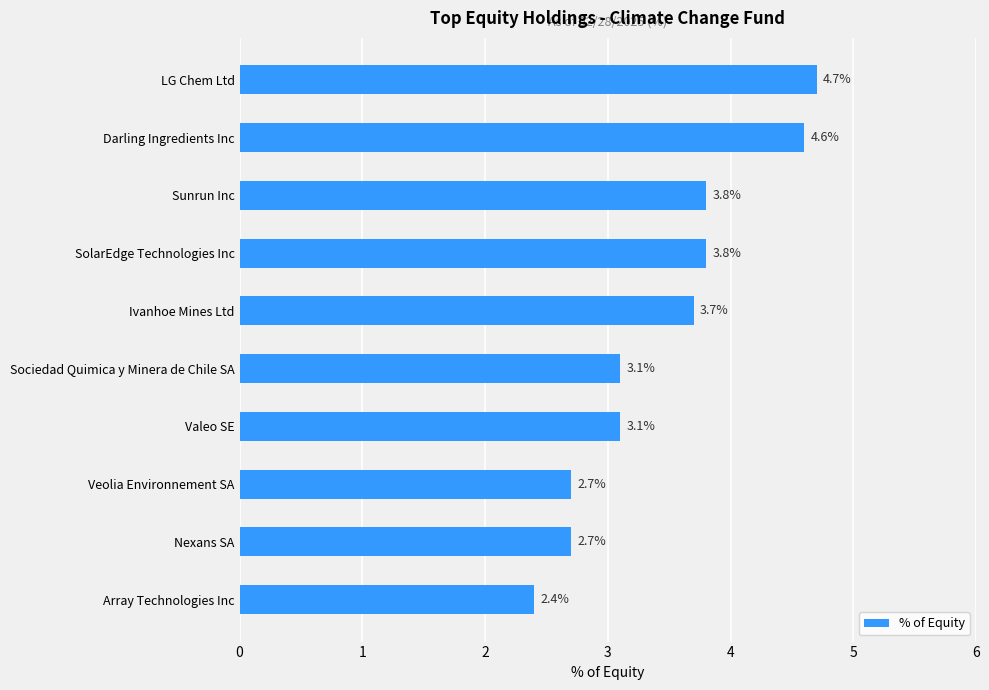

Reading top to bottom, what are all the values shown in this chart?

LG Chem Ltd=4.7	Darling Ingredients Inc=4.6	Sunrun Inc=3.8	SolarEdge Technologies Inc=3.8	Ivanhoe Mines Ltd=3.7	Sociedad Quimica y Minera de Chile SA=3.1	Valeo SE=3.1	Veolia Environnement SA=2.7	Nexans SA=2.7	Array Technologies Inc=2.4